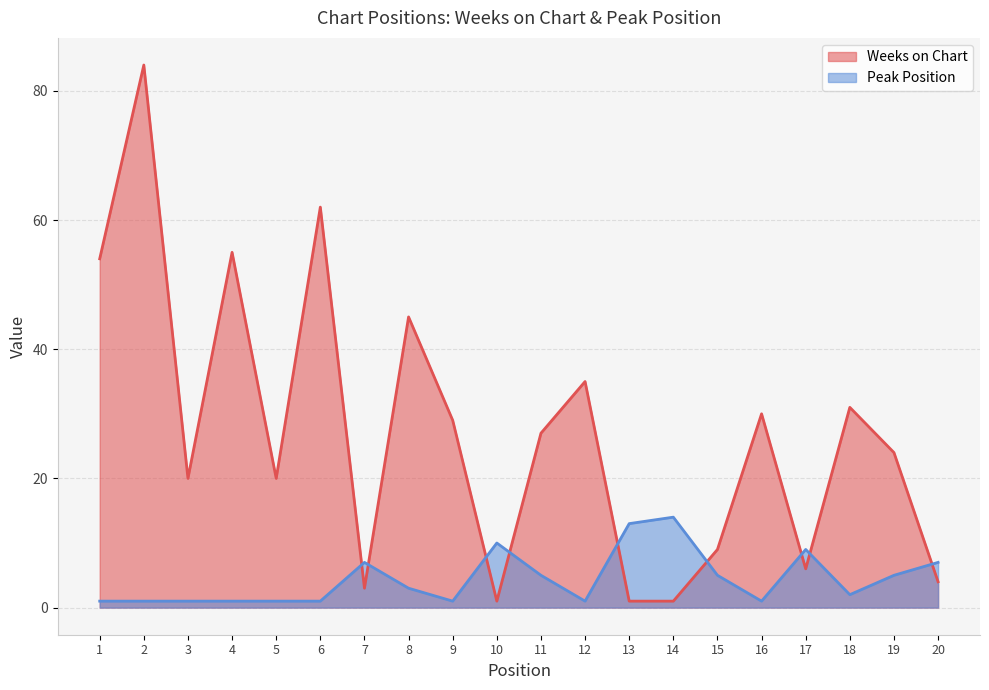

Read the Peak Position value at 14.

14